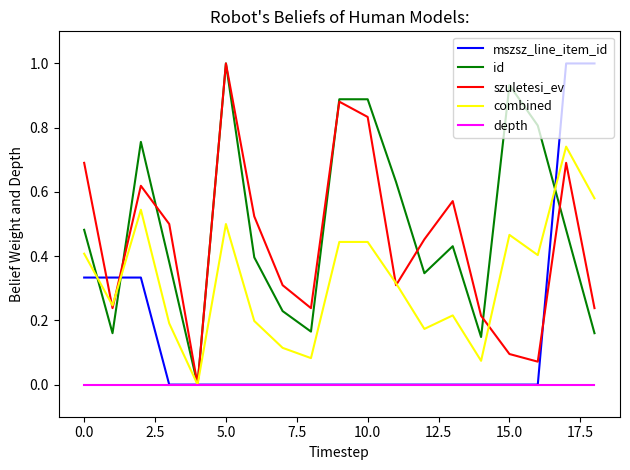

How many interior local valleys does the szuletesi_ev series have?

5